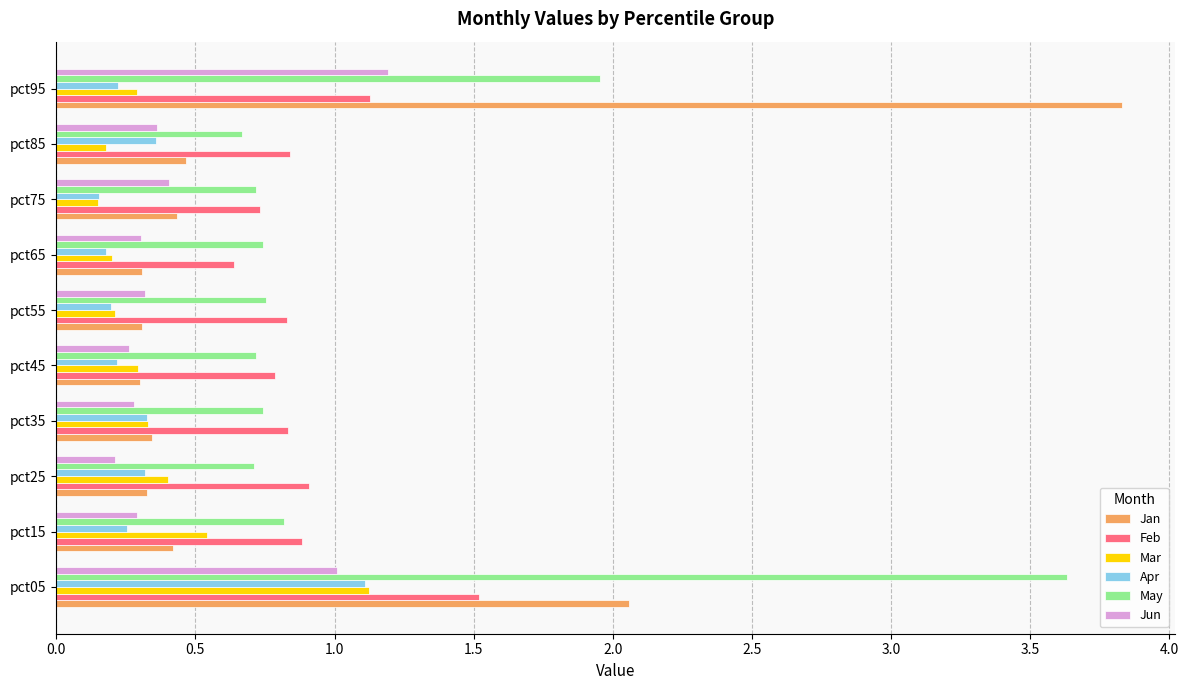

What is the average value of the May series?

1.1